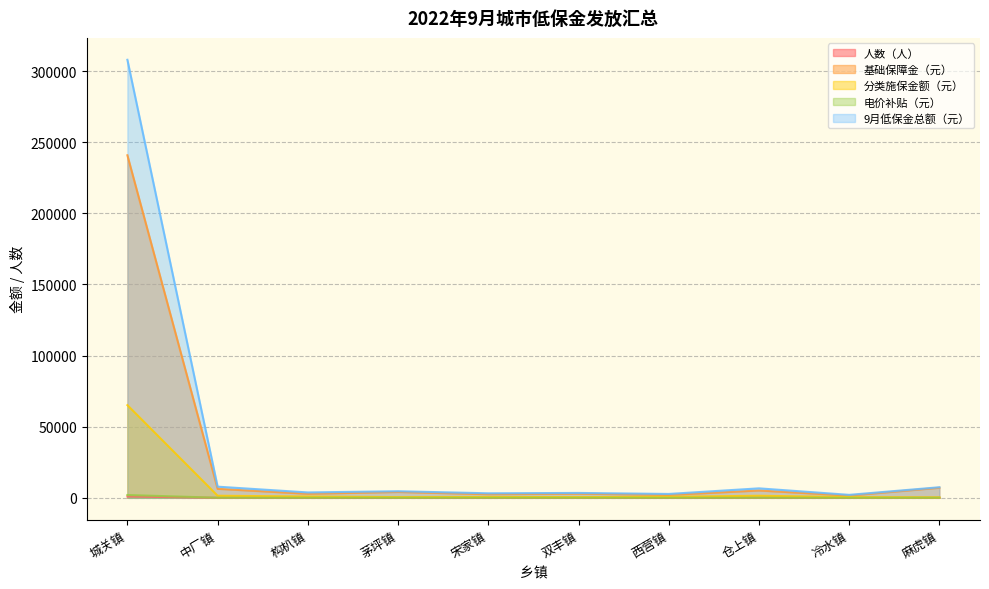

The value of 人数（人） at 宋家镇 is 2. True or false?

False